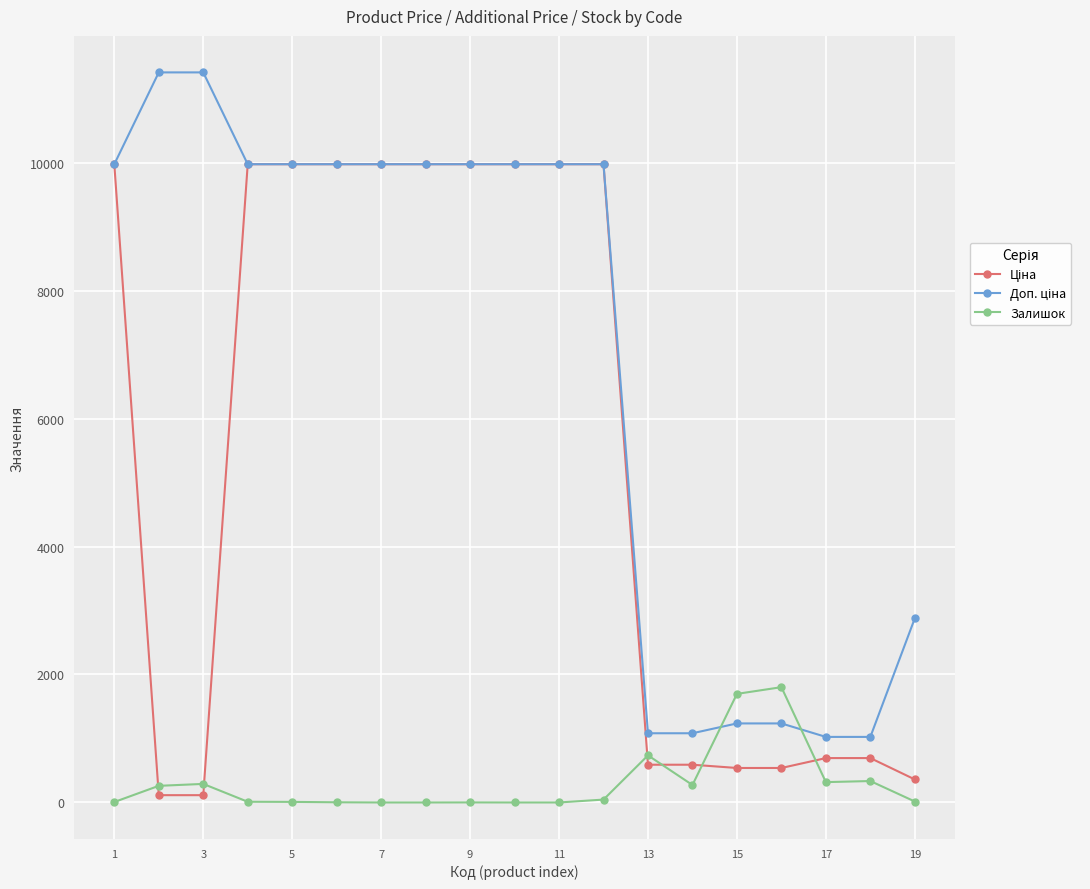

How many categories are shown in the chart?

19